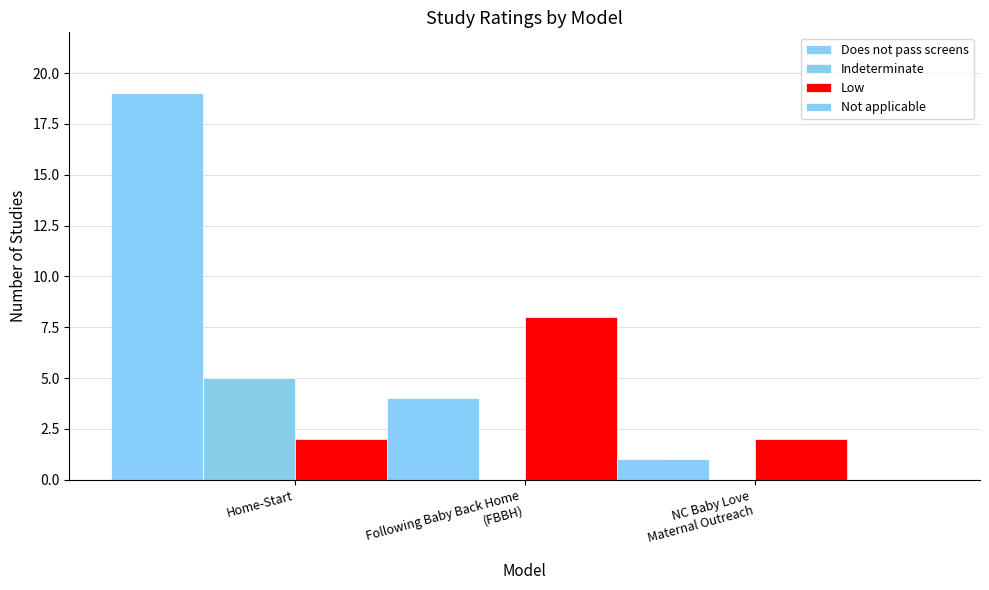

What value does the Low series have at Following Baby Back Home
(FBBH)?

8